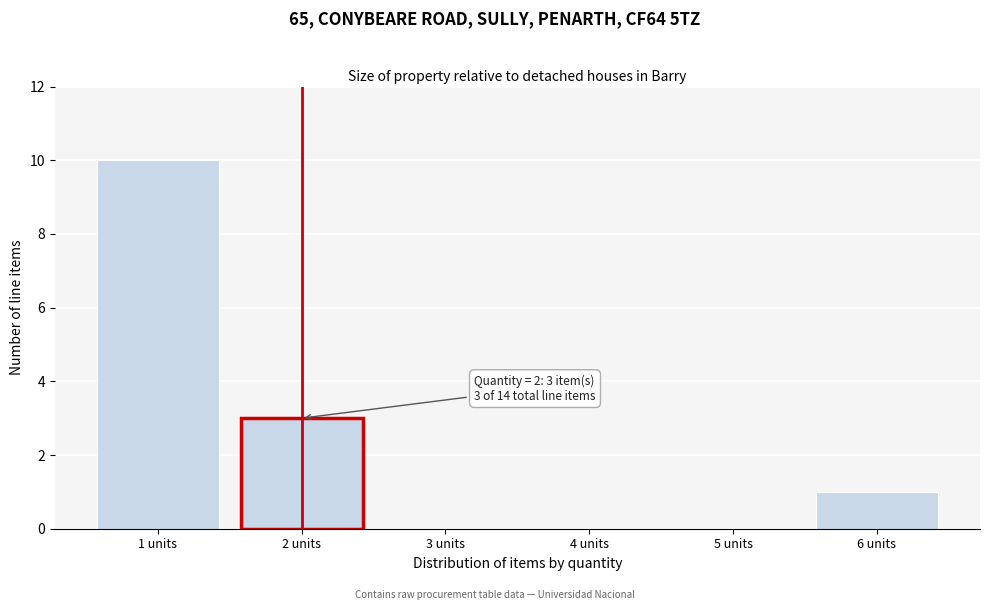

Reading left to right, transcribe all the data shown in this chart.

1 units=10	2 units=3	3 units=0	4 units=0	5 units=0	6 units=1